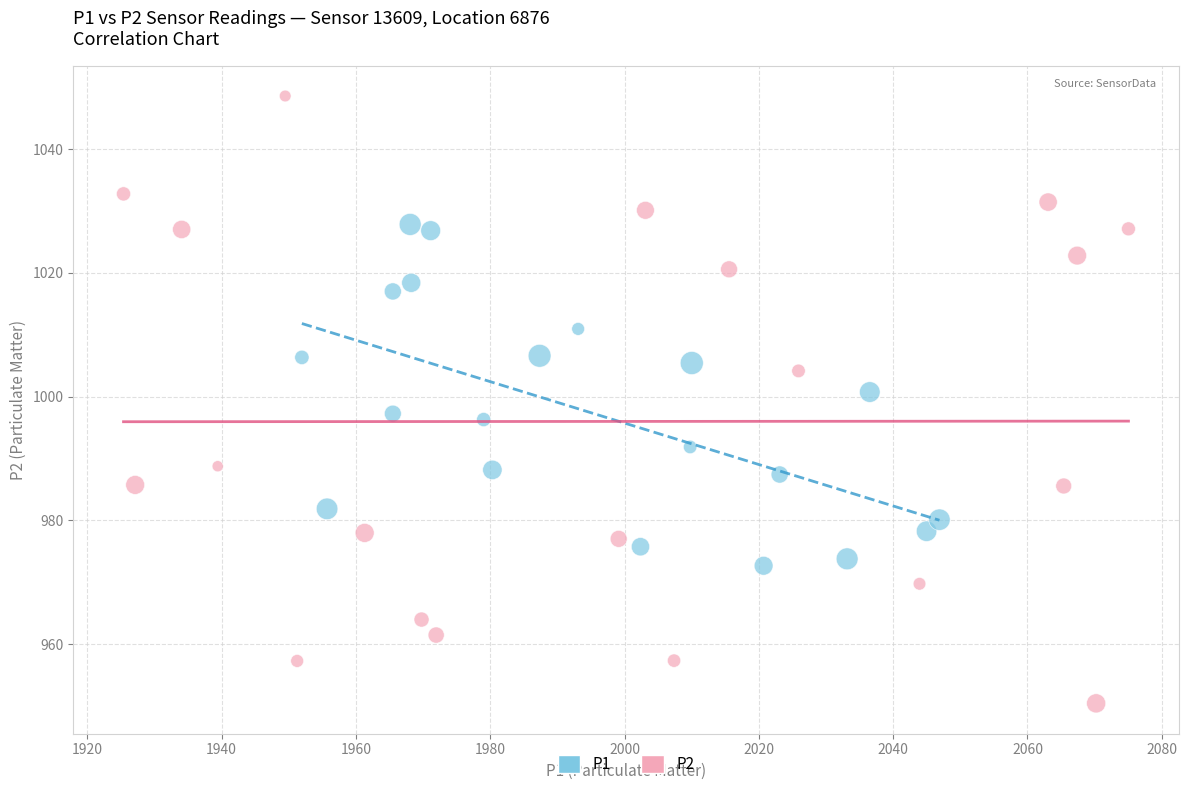

Which series contains the lowest Y value?

P2